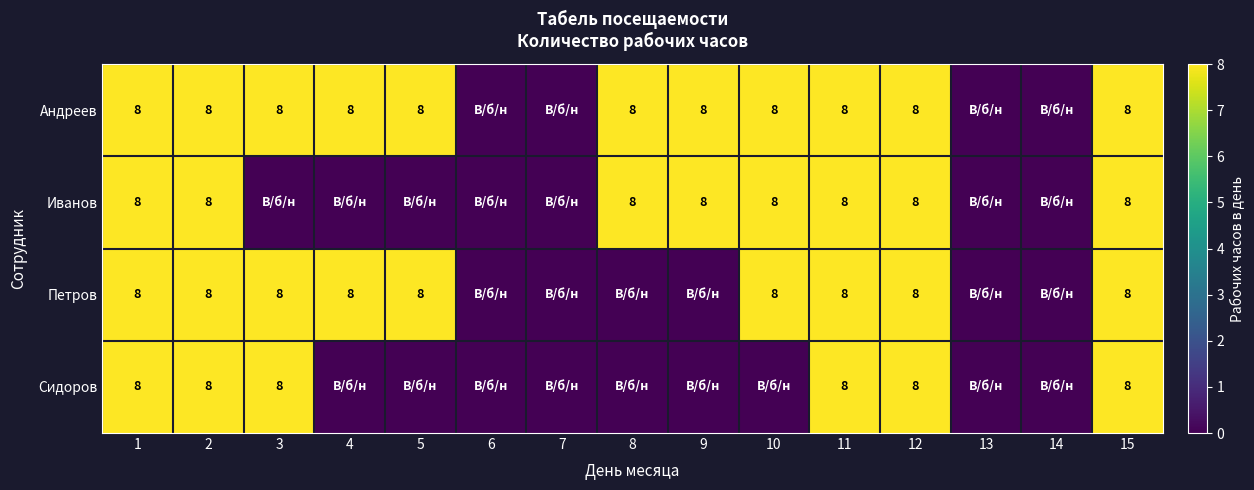

How many values in Петров are above zero?

9